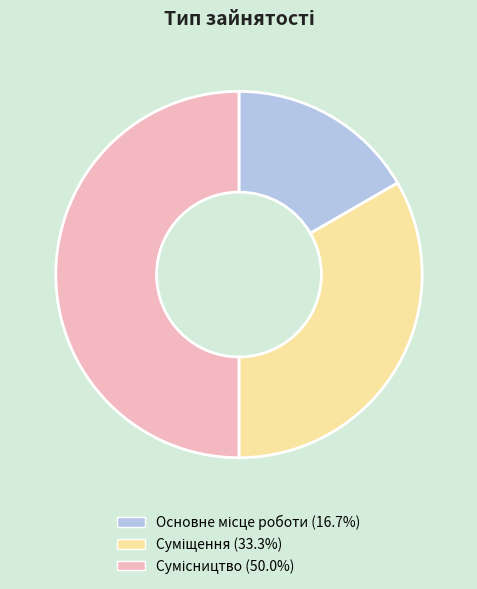

True or false: Основне місце роботи accounts for 30% of the total.

False